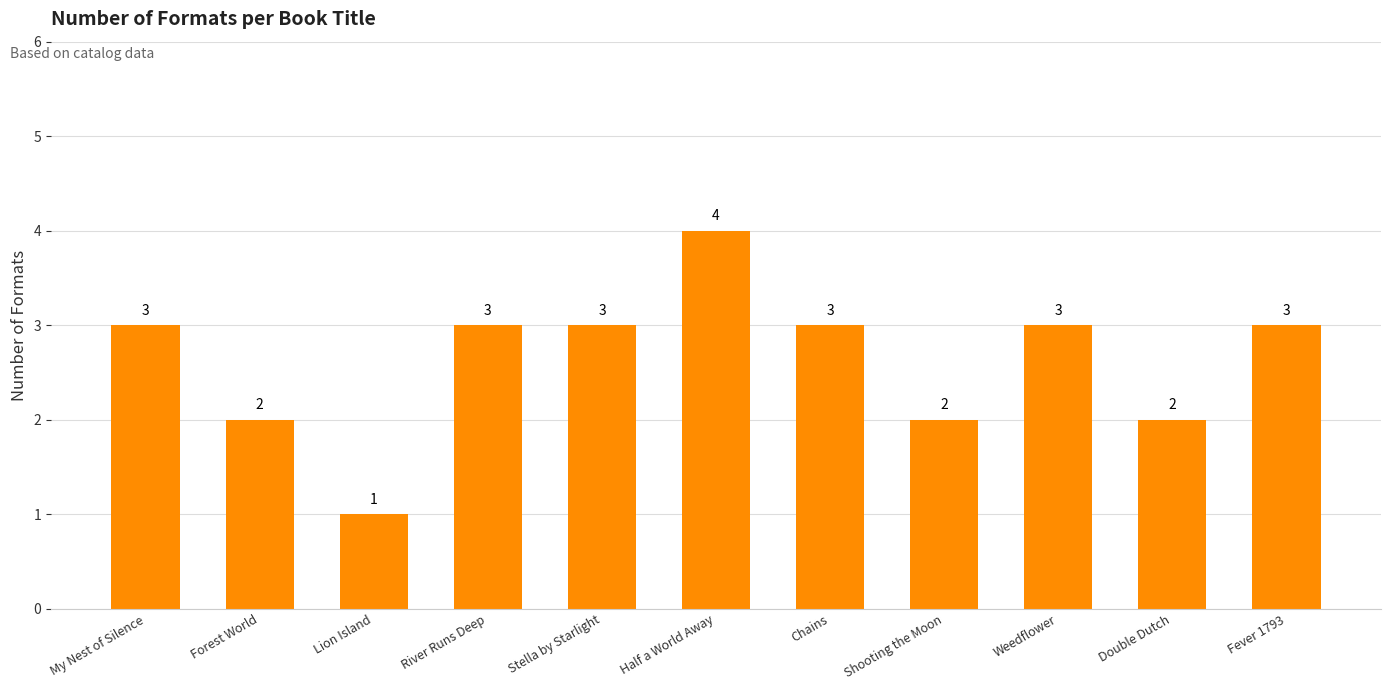

What is the approximate value at Weedflower?

3